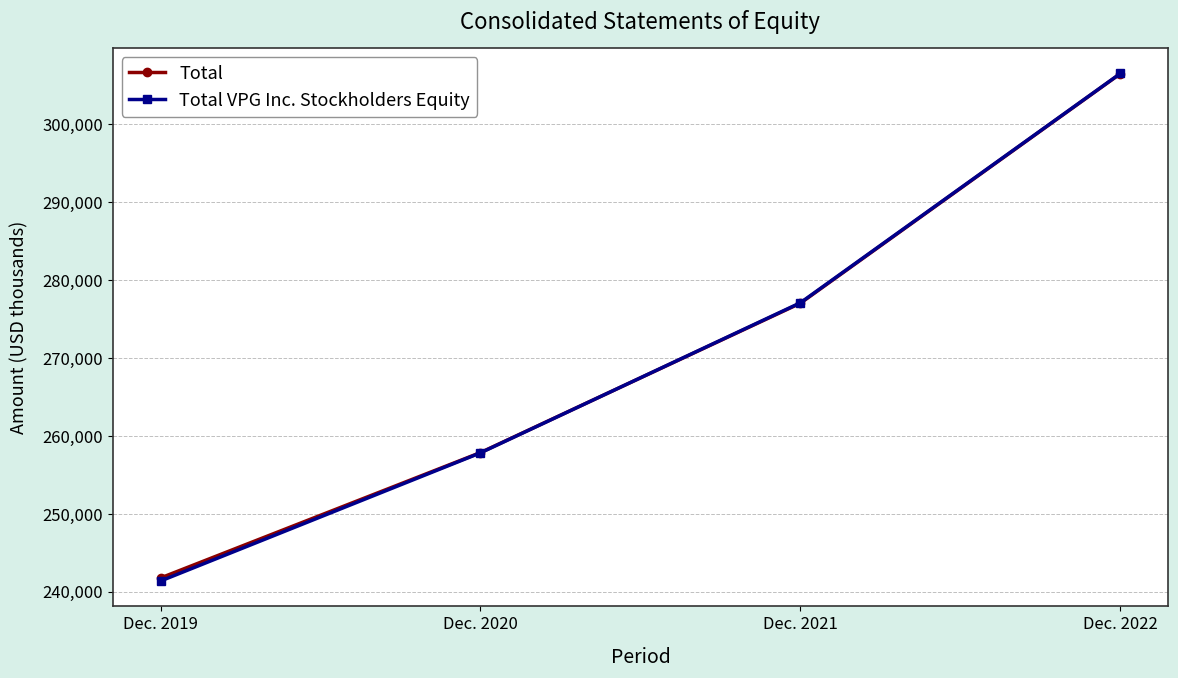

How many times do Total VPG Inc. Stockholders Equity and Total cross each other?

1